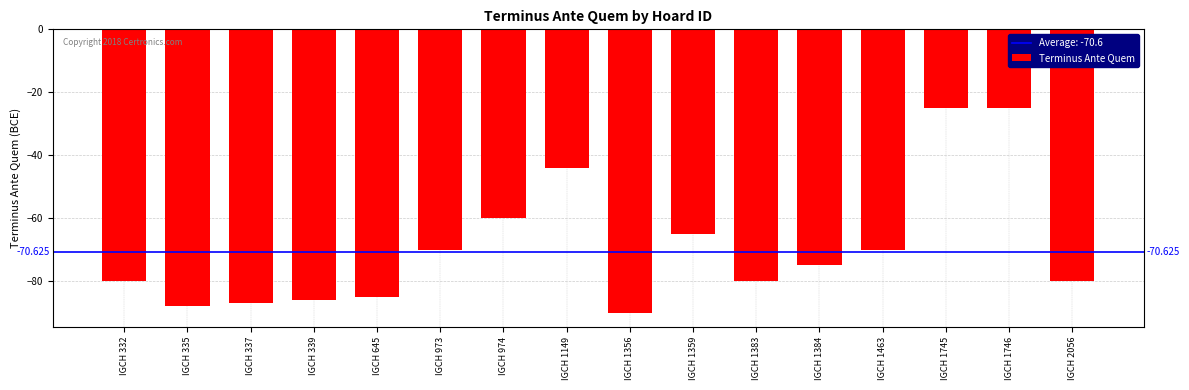

Read the value at IGCH 332, to the nearest 5.

-80